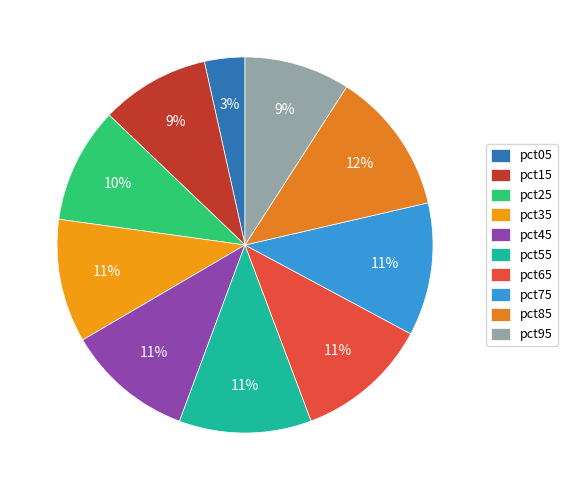

Which slice is the largest?

pct85